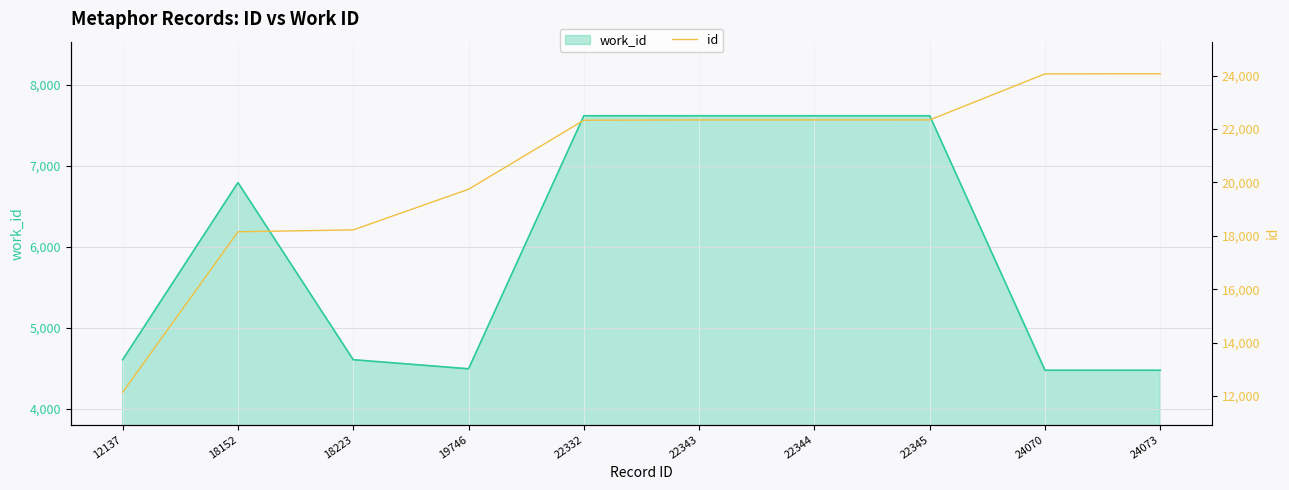

Reading left to right, list all the values displayed in this chart.

12137	18152	18223	19746	22332	22343	22344	22345	24070	24073